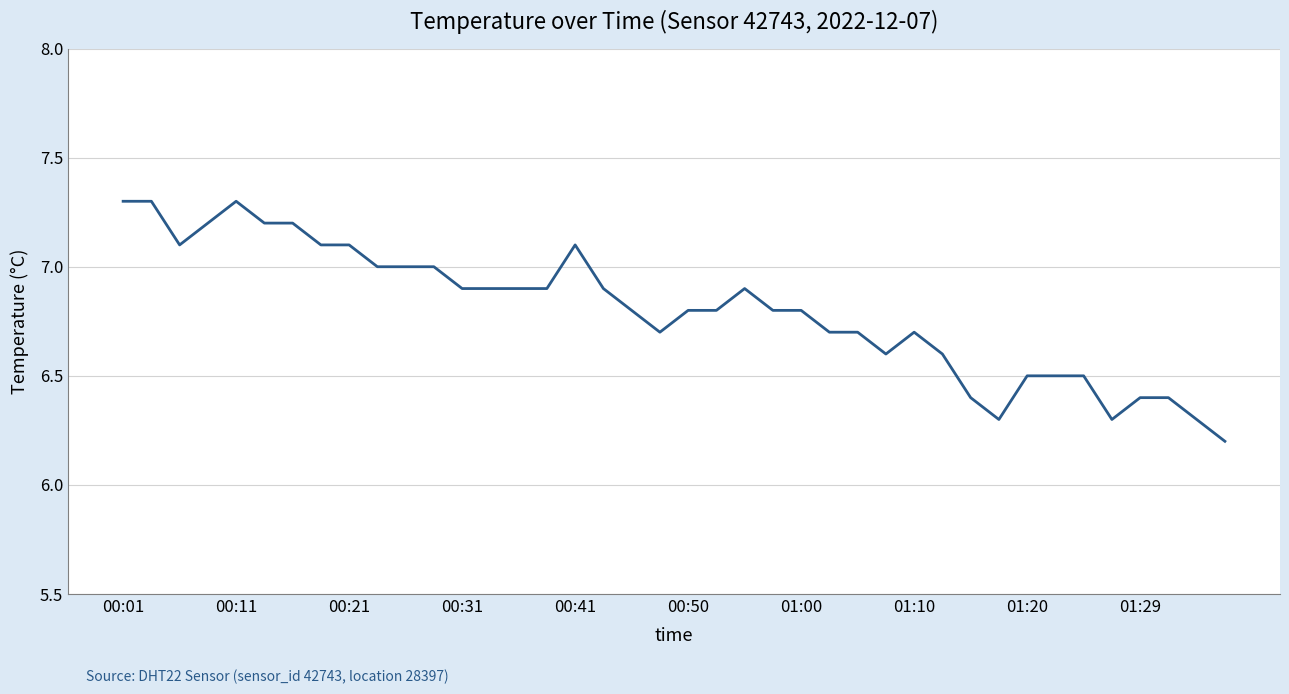

What is the maximum value shown in the chart?

7.3